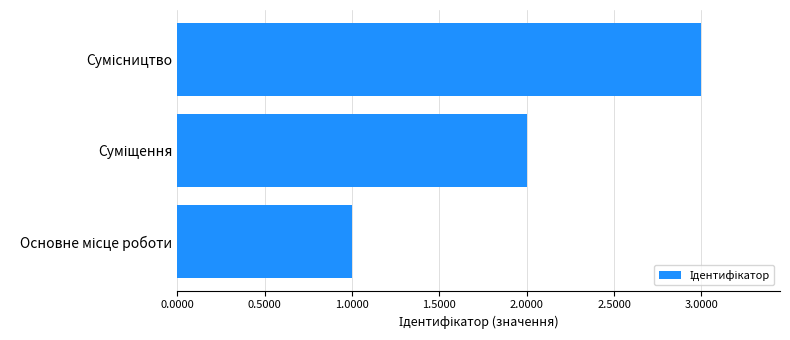

How many data points are less than 2?

1